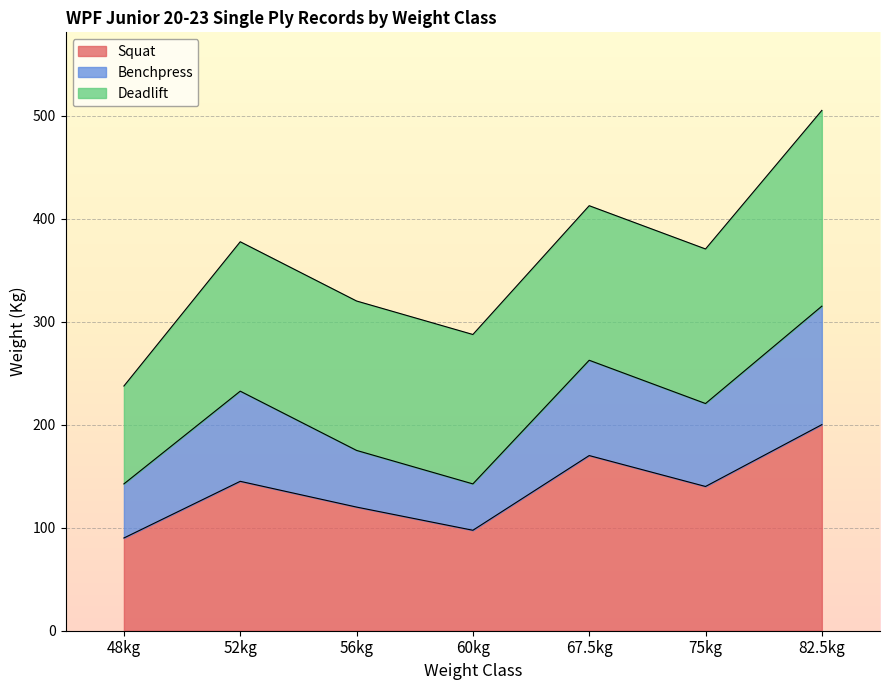

At which category is the sum across all series the highest?

82.5kg